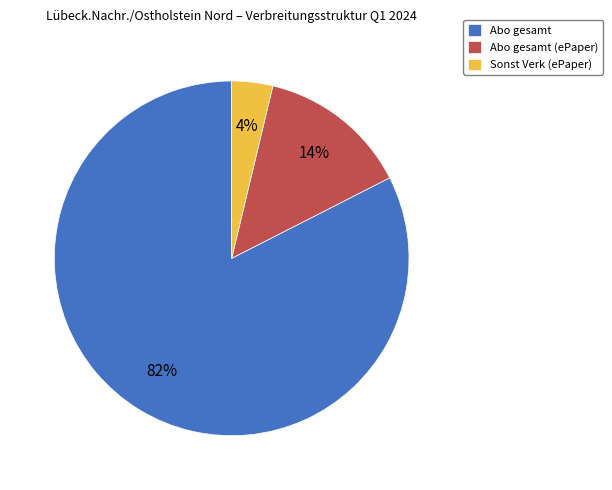

Do Abo gesamt (ePaper) and Abo gesamt together represent more than half of the pie?

Yes